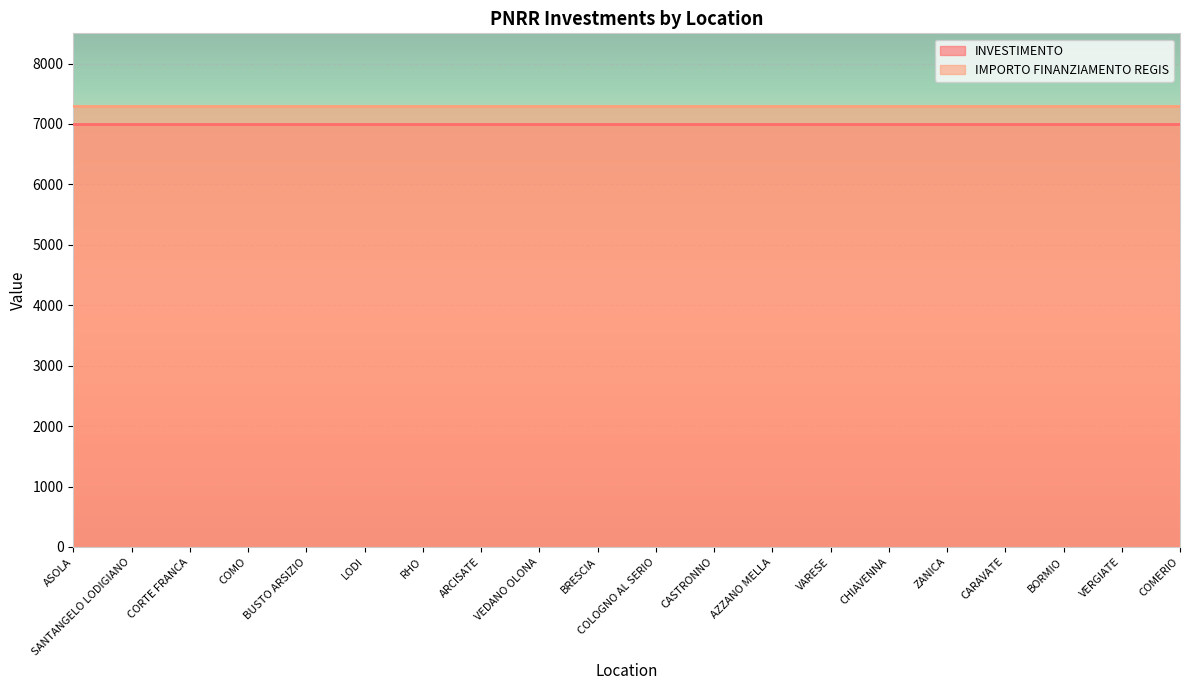

True or false: IMPORTO FINANZIAMENTO REGIS has more than 2 points higher than both neighbors.

False